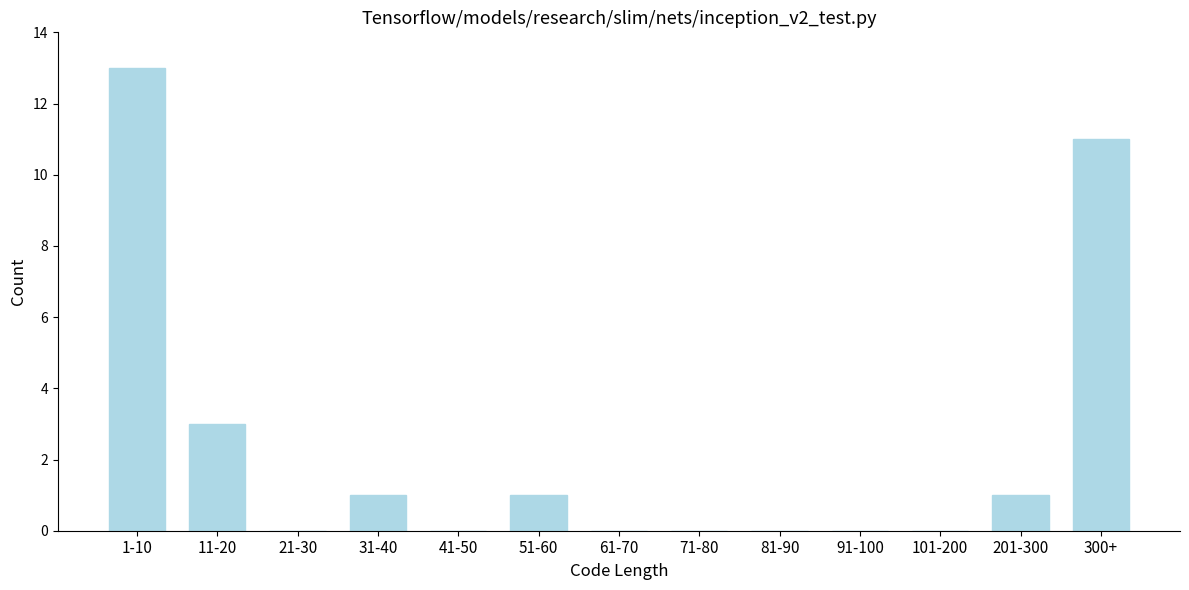

Reading left to right, transcribe all the data shown in this chart.

1-10=13	11-20=3	21-30=0	31-40=1	41-50=0	51-60=1	61-70=0	71-80=0	81-90=0	91-100=0	101-200=0	201-300=1	300+=11